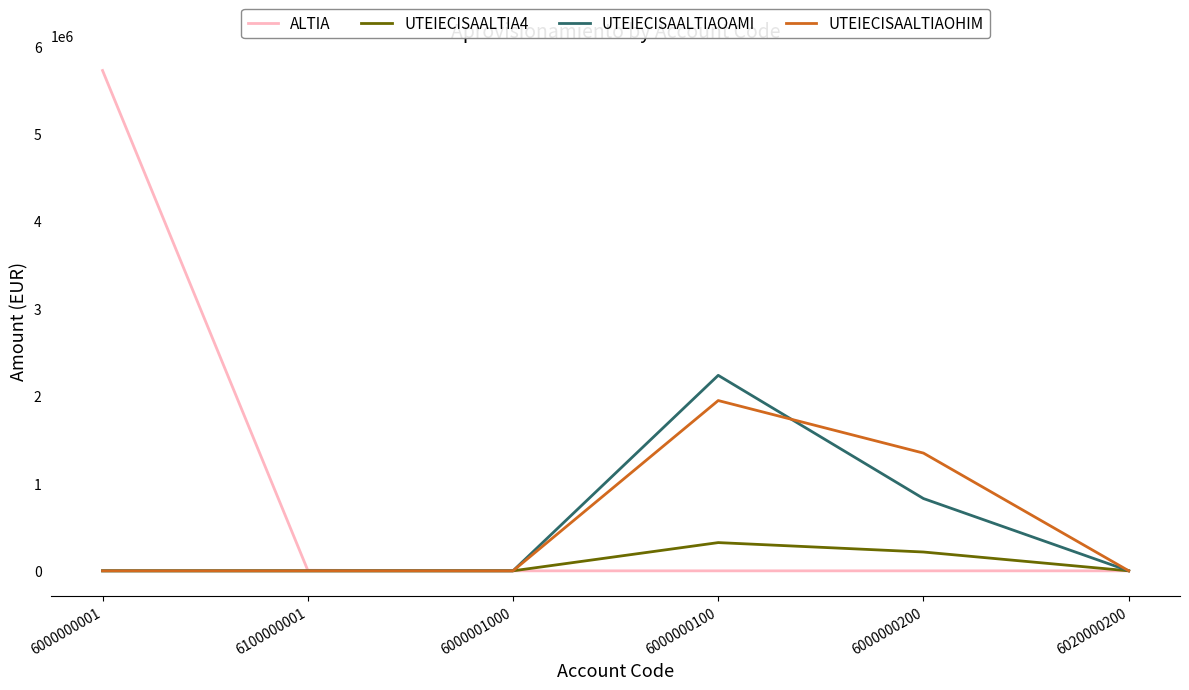

How many values in the UTEIECISAALTIAOHIM series exceed 347?

3